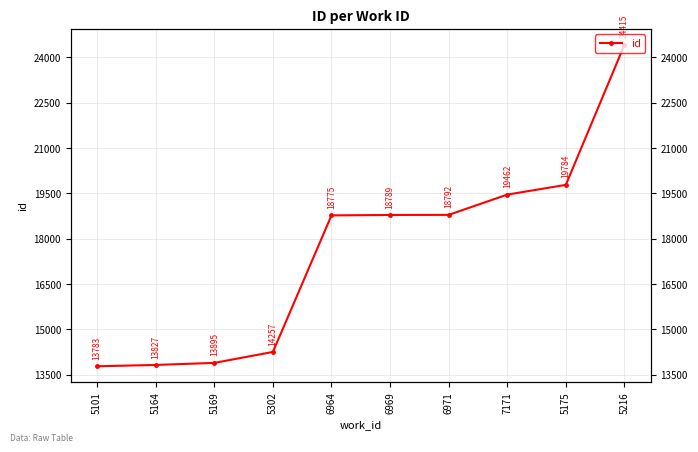

How many data points does each series have?

10